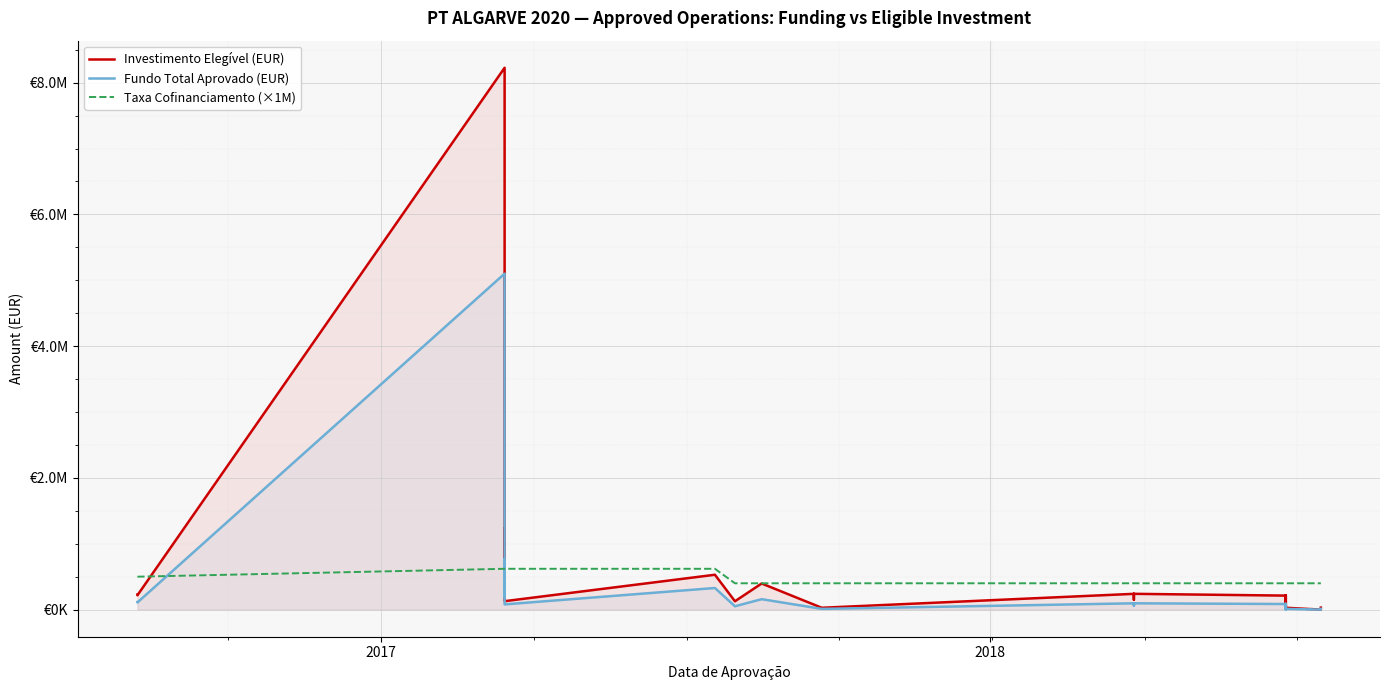

Does the chart display data point markers on the line(s)?

No